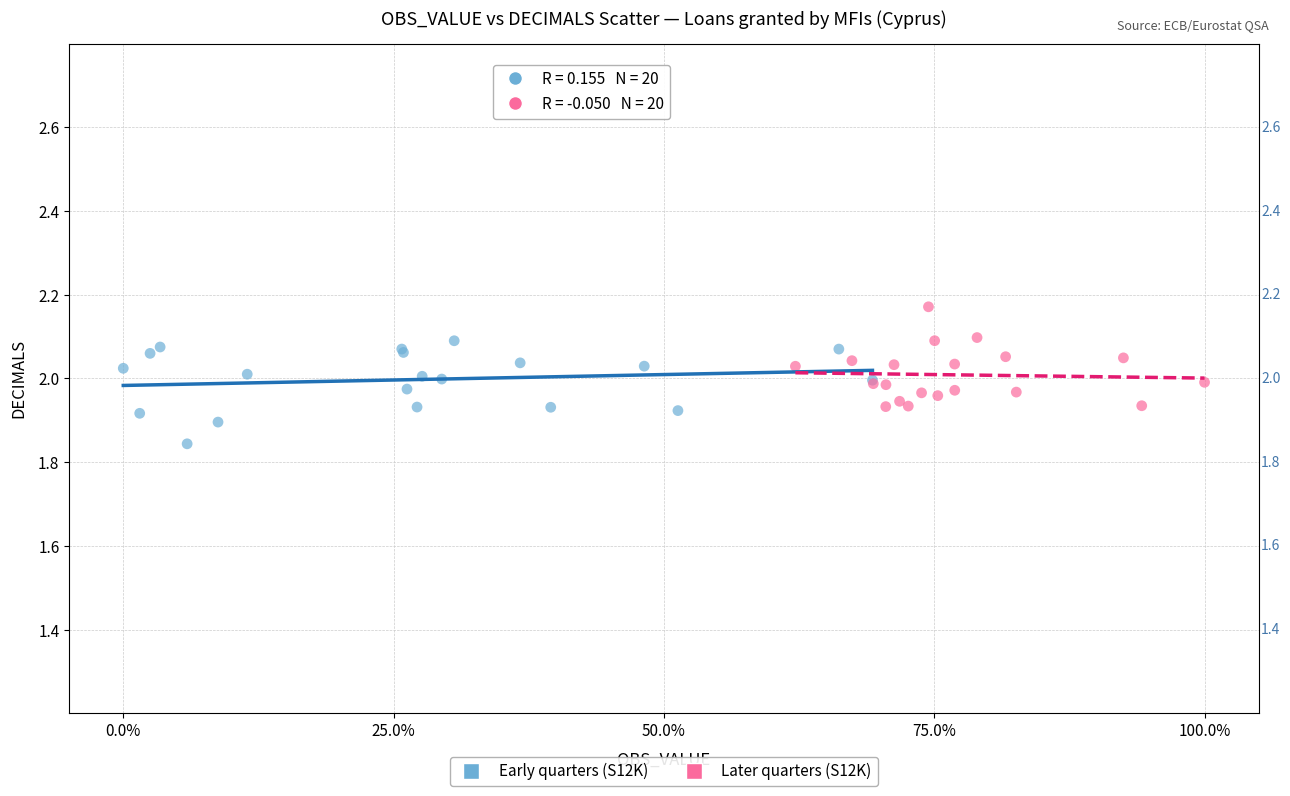

What are all the series names shown in the legend?

Early quarters (S12K), Later quarters (S12K)